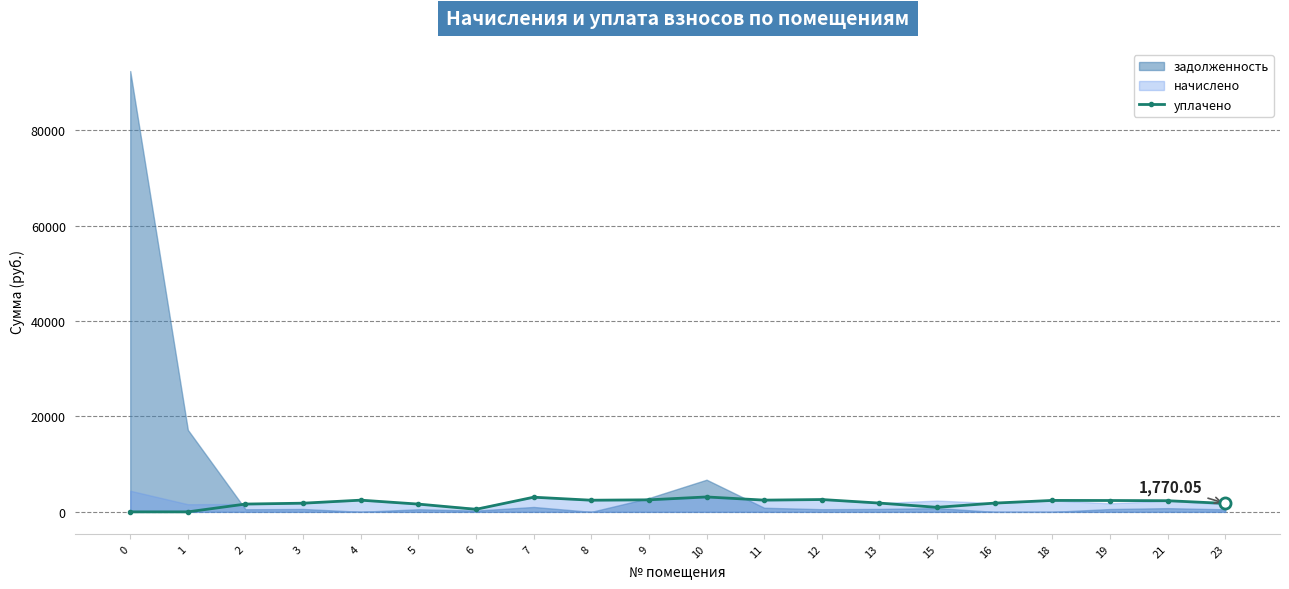

Approximately how many times larger is the value at 11 compared to 19?

1.0